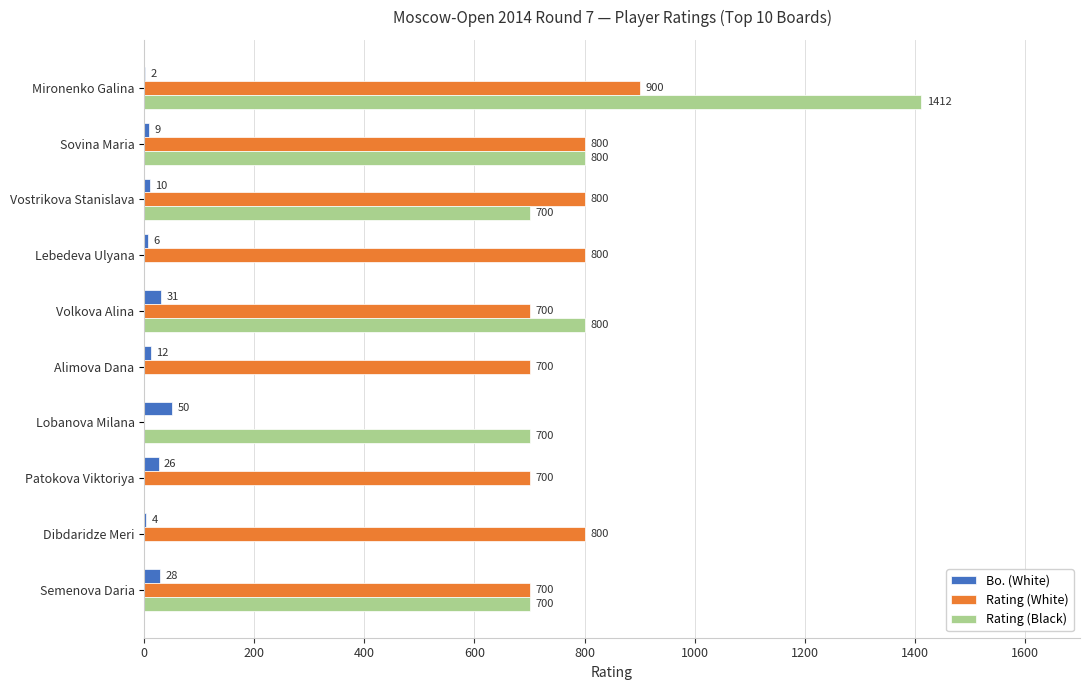

What is the greatest value displayed?

1412